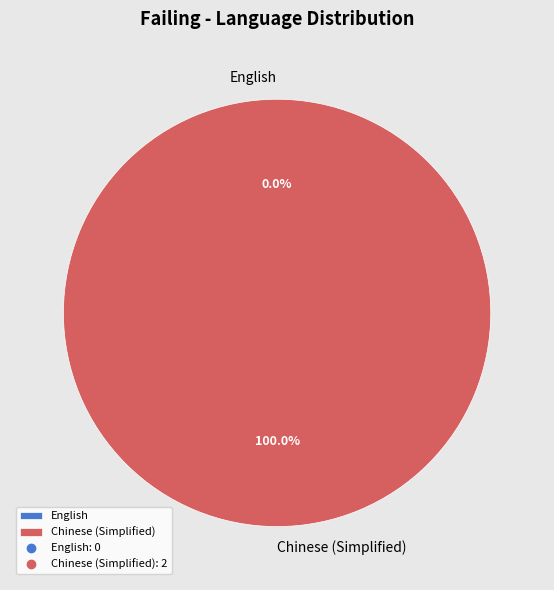

Does Chinese (Simplified) represent more than half of the total?

Yes